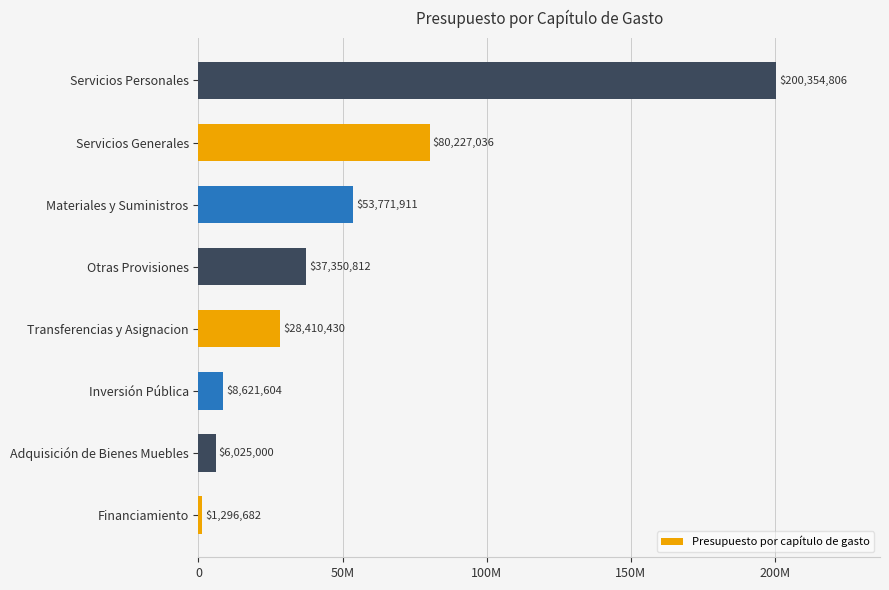

Does the chart contain any negative values?

No